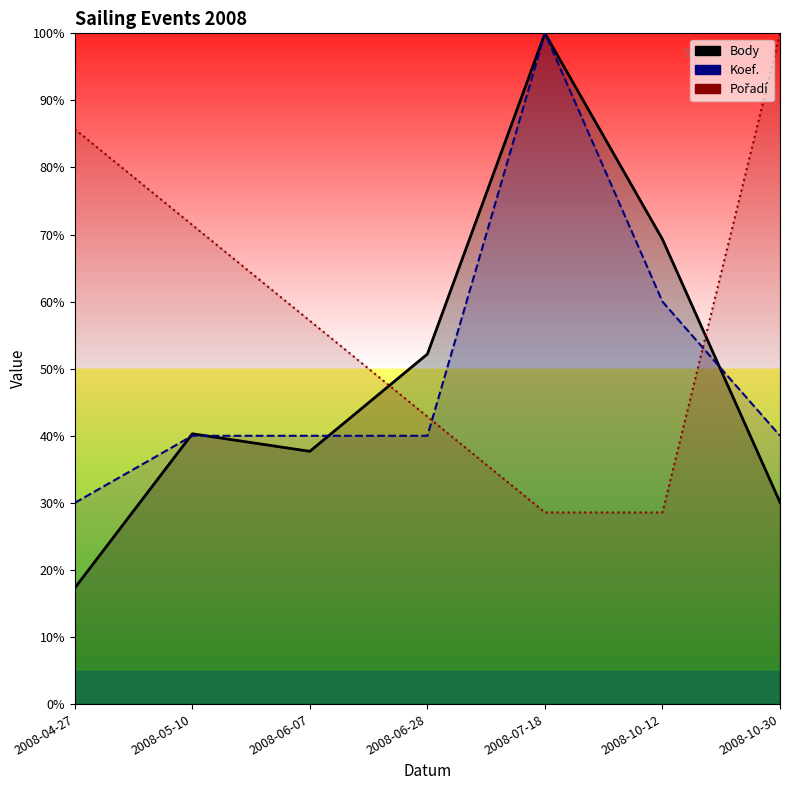

At which label is Pořadí closest to 64?

2008-06-07